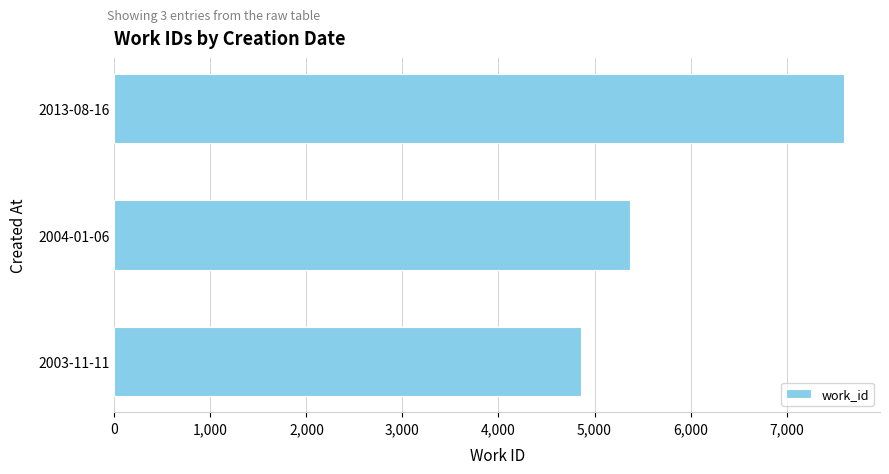

Between 2004-01-06 and 2003-11-11, which is larger?

2004-01-06